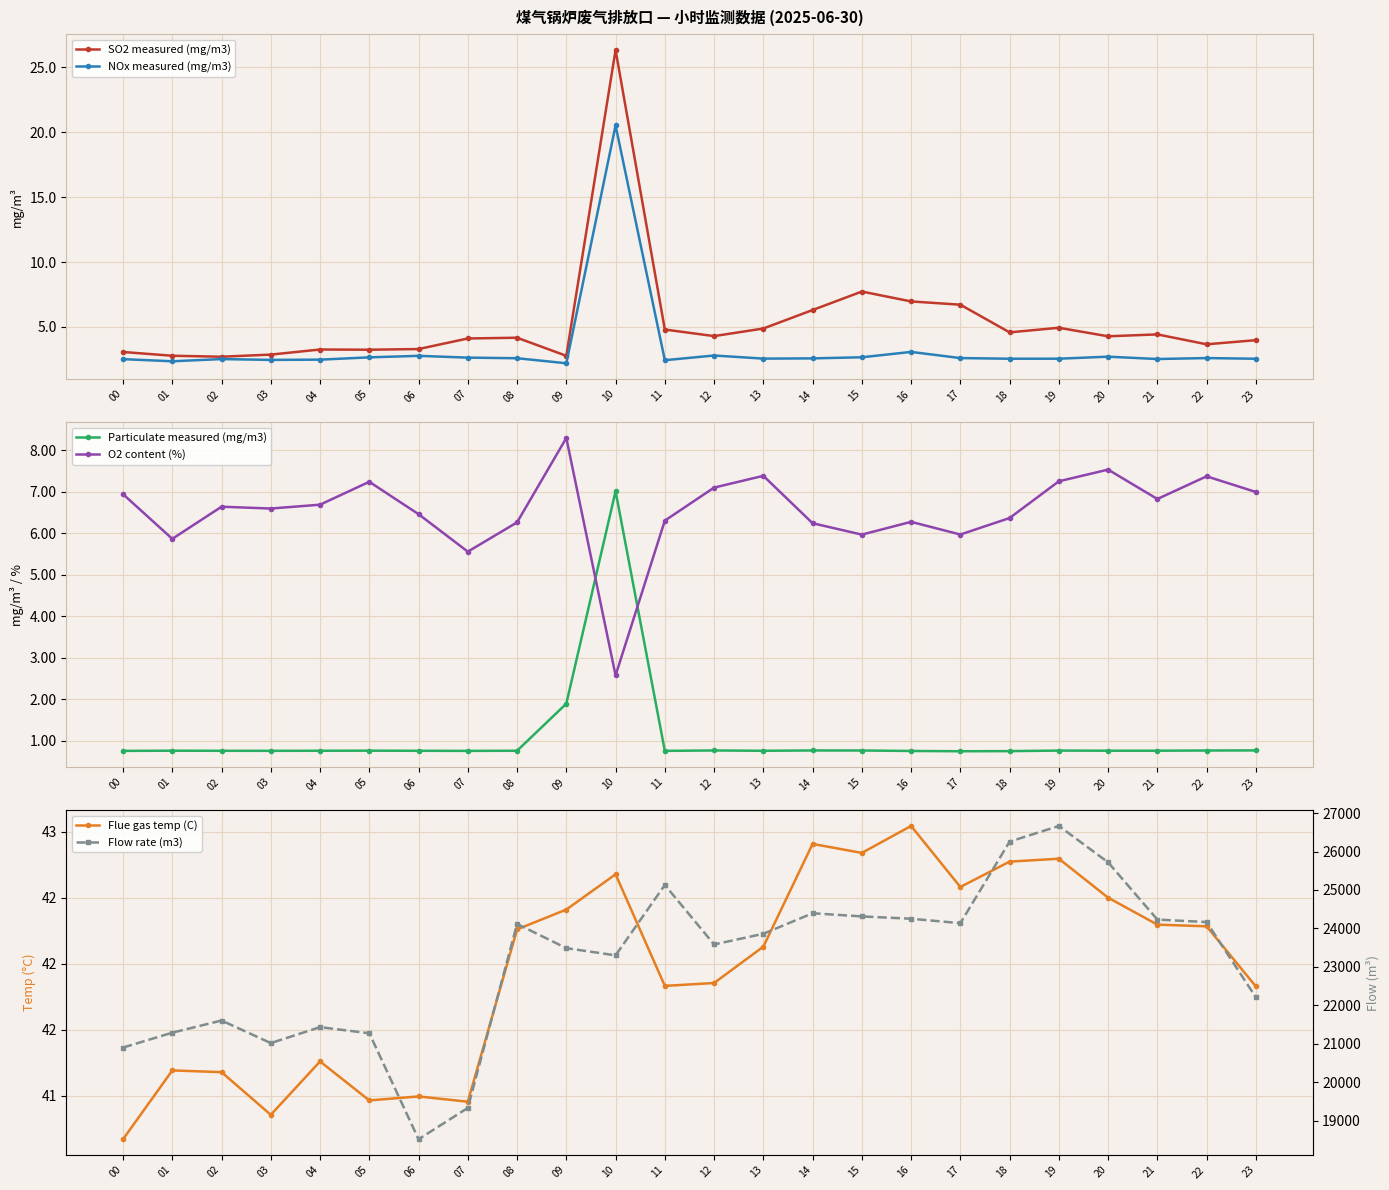

What is the total value across all series at 17?

24195.6